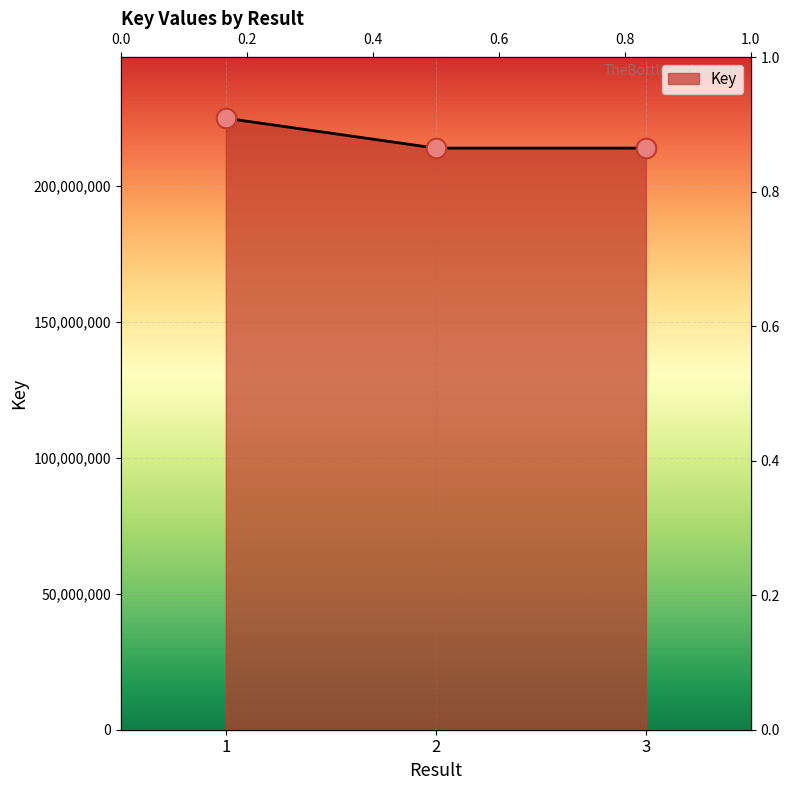

Approximately how many times larger is the value at 2 compared to 1?

1.0